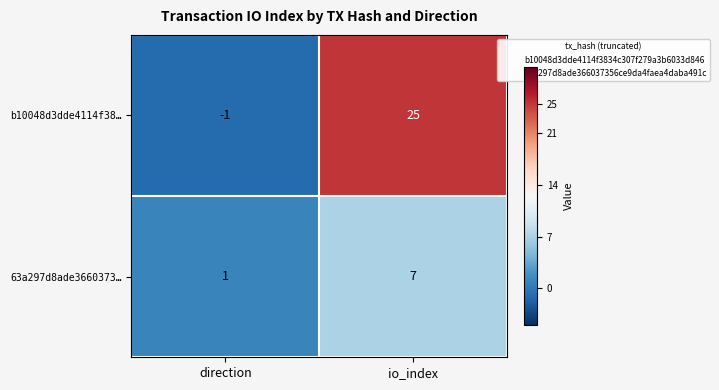

The value of b10048d3dde4114f38… at io_index is 13. True or false?

False